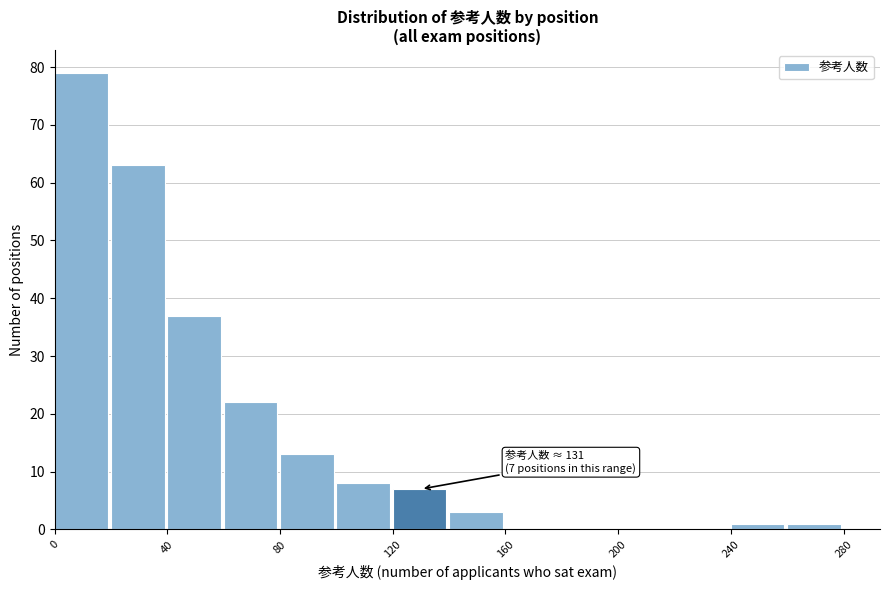

Over which range of the x-axis is the bar tallest?

0 to 20